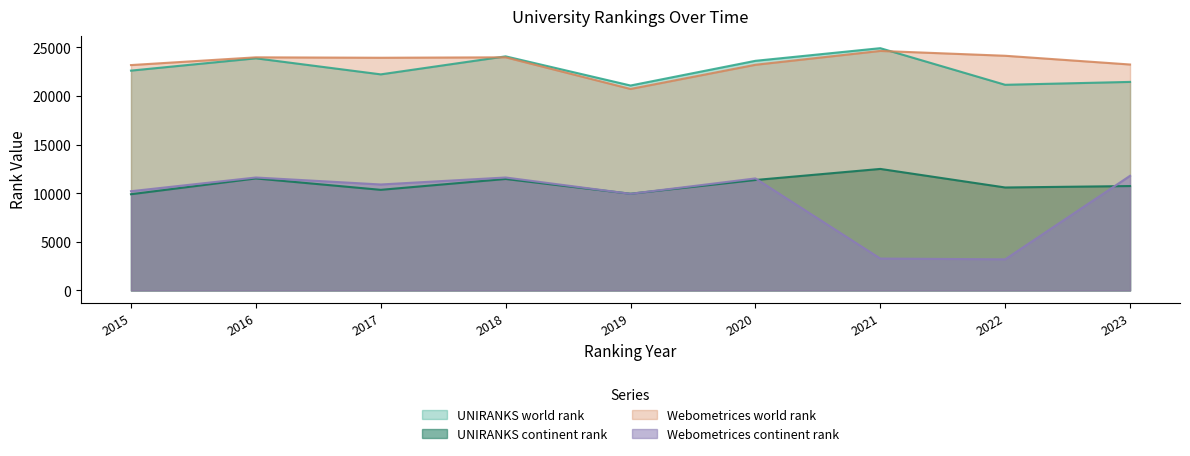

Reading right to left, list all the values displayed in this chart.

UNIRANKS world rank: 21456	21159	24926	23625	21085	24085	22232	23884	22618
UNIRANKS continent rank: 10743	10596	12505	11366	9953	11470	10354	11526	9902
Webometrices world rank: 23246	24145	24643	23218	20730	23985	23941	23984	23188
Webometrices continent rank: 11797	3206	3286	11528	9947	11623	10905	11623	10212